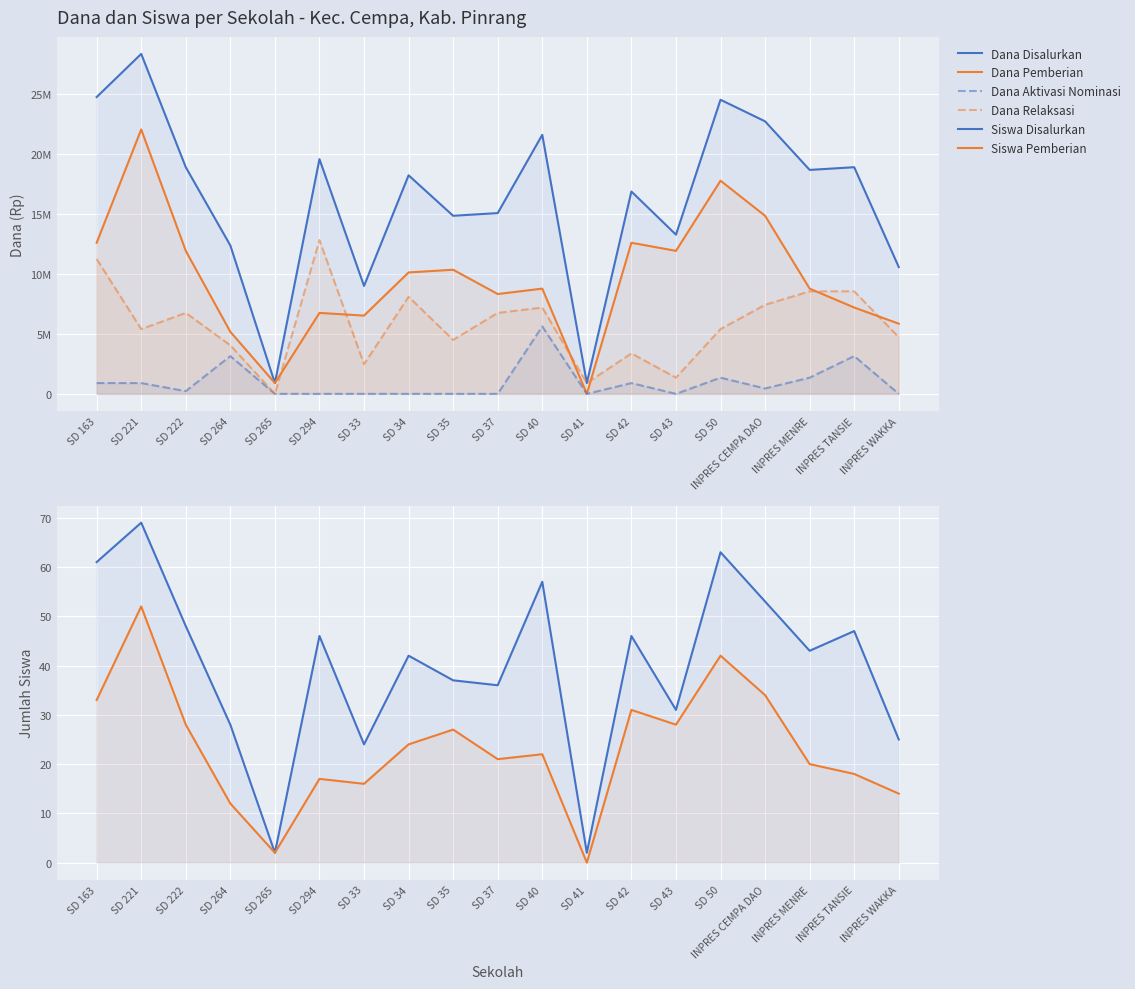

Which category has the highest value across all series?

SD 221